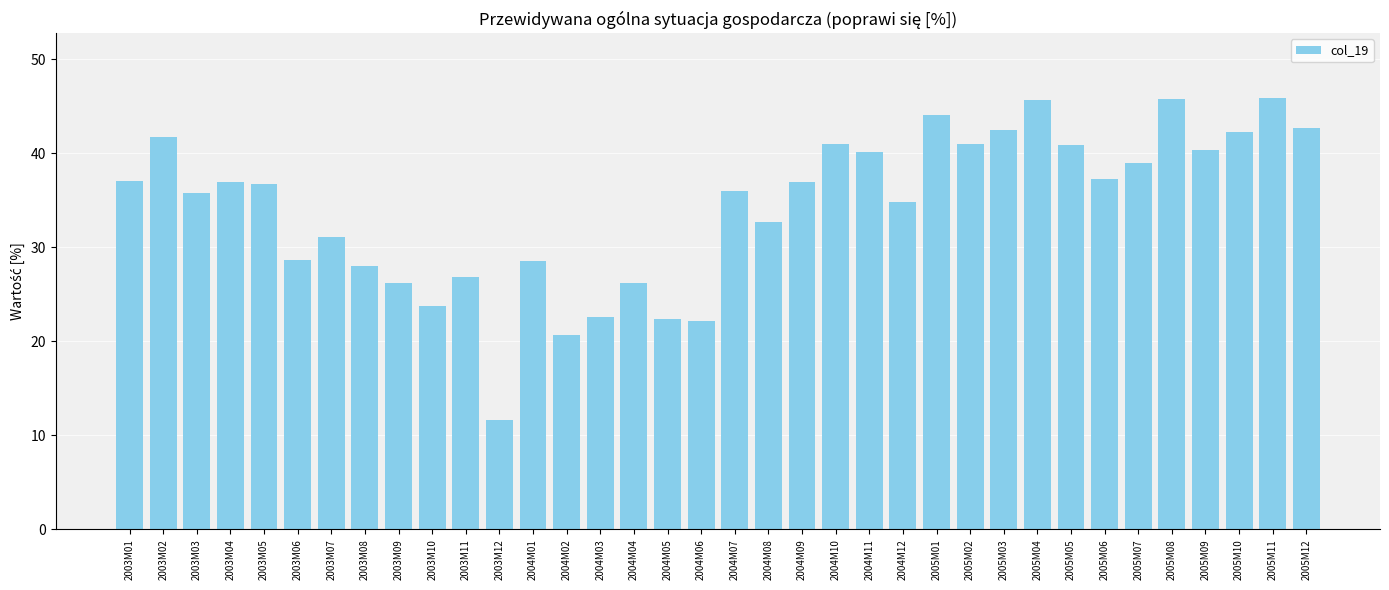

What is the difference between the values at 2004M07 and 2003M04?

1.0